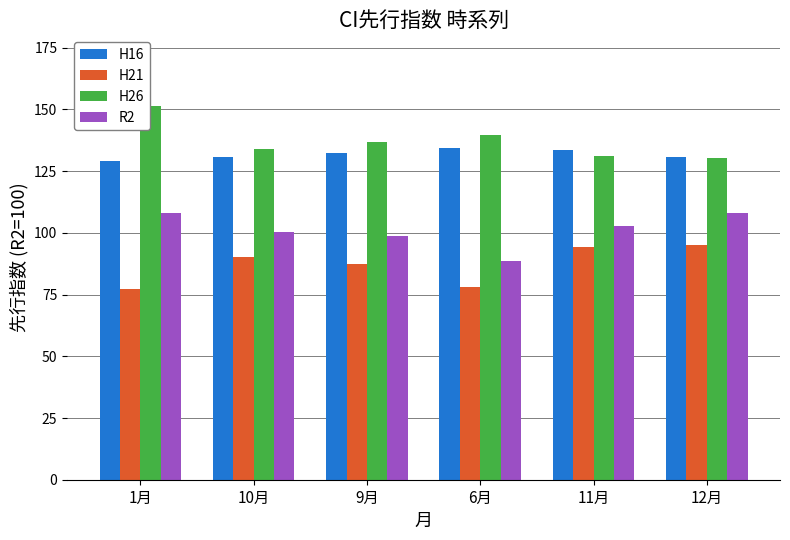

True or false: H26 has a value of 139.6 at 6月.

True